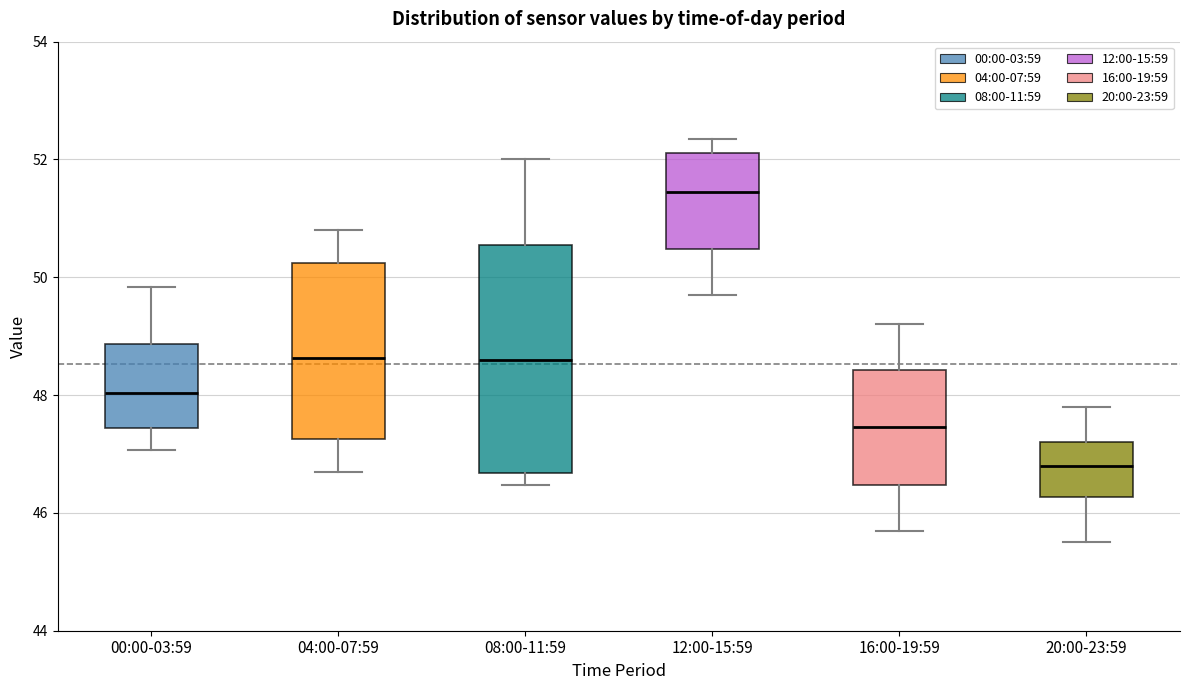

Reading left to right, read every box against the y-axis: the position of its median line, the range the box covers, and the ends of its whiskers. The values are not printed on the chart, so give them approximately, as read against the axis.

00:00-03:59: median 48.0, box 47.4 to 48.8, whiskers 47.0 to 49.8
04:00-07:59: median 48.6, box 47.2 to 50.2, whiskers 46.8 to 50.8
08:00-11:59: median 48.6, box 46.6 to 50.6, whiskers 46.4 to 52.0
12:00-15:59: median 51.4, box 50.4 to 52.2, whiskers 49.8 to 52.4
16:00-19:59: median 47.4, box 46.4 to 48.4, whiskers 45.8 to 49.2
20:00-23:59: median 46.8, box 46.2 to 47.2, whiskers 45.6 to 47.8